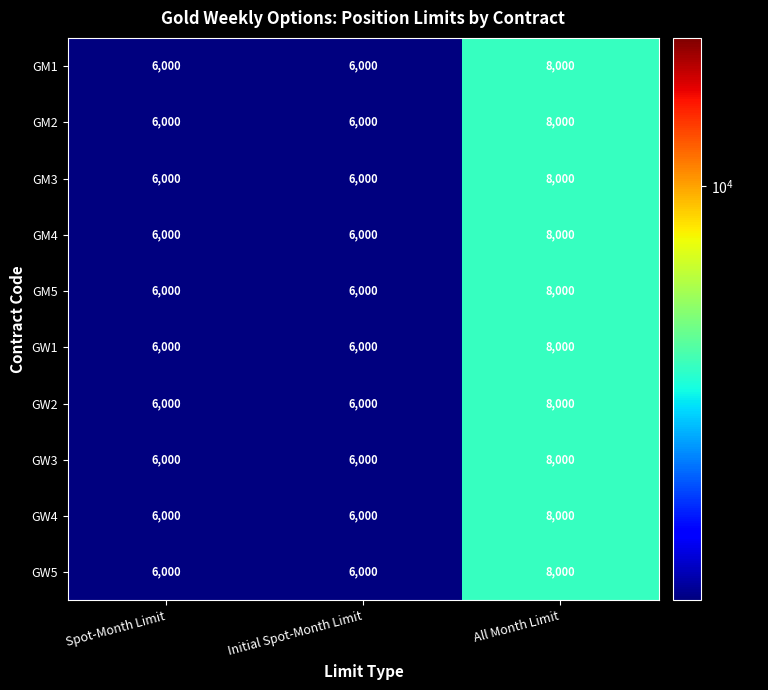

Reading right to left, list all the values displayed in this chart.

GM1: All Month Limit=8000	Initial Spot-Month Limit=6000	Spot-Month Limit=6000
GM2: All Month Limit=8000	Initial Spot-Month Limit=6000	Spot-Month Limit=6000
GM3: All Month Limit=8000	Initial Spot-Month Limit=6000	Spot-Month Limit=6000
GM4: All Month Limit=8000	Initial Spot-Month Limit=6000	Spot-Month Limit=6000
GM5: All Month Limit=8000	Initial Spot-Month Limit=6000	Spot-Month Limit=6000
GW1: All Month Limit=8000	Initial Spot-Month Limit=6000	Spot-Month Limit=6000
GW2: All Month Limit=8000	Initial Spot-Month Limit=6000	Spot-Month Limit=6000
GW3: All Month Limit=8000	Initial Spot-Month Limit=6000	Spot-Month Limit=6000
GW4: All Month Limit=8000	Initial Spot-Month Limit=6000	Spot-Month Limit=6000
GW5: All Month Limit=8000	Initial Spot-Month Limit=6000	Spot-Month Limit=6000